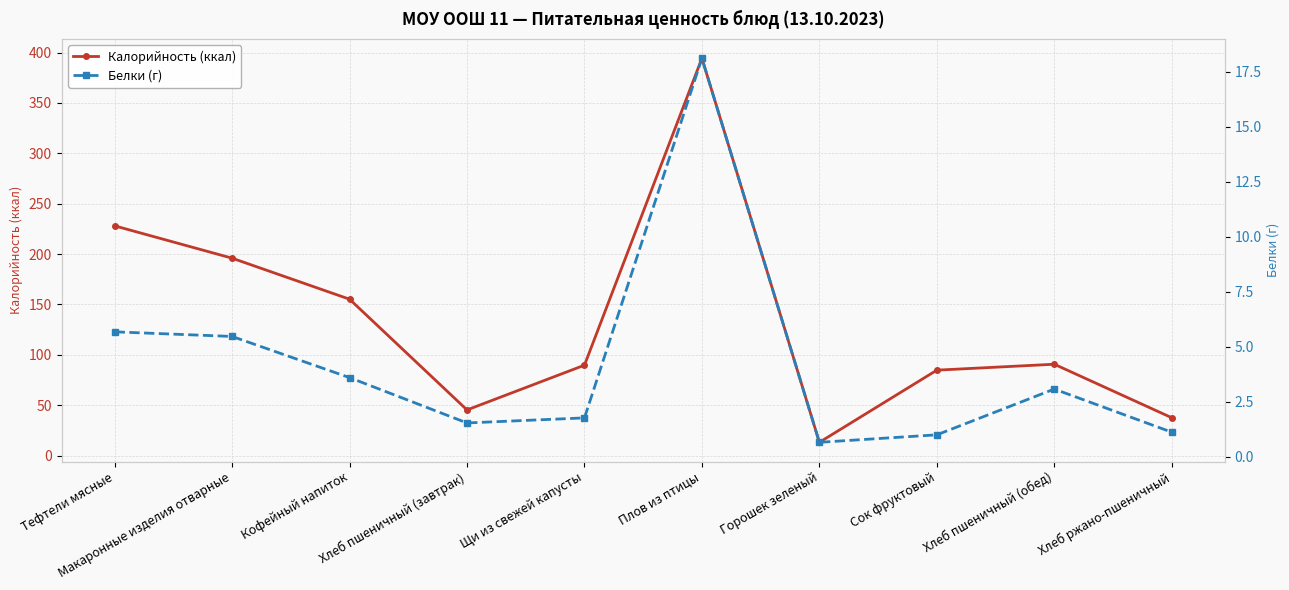

How many distinct data groups are displayed?

2